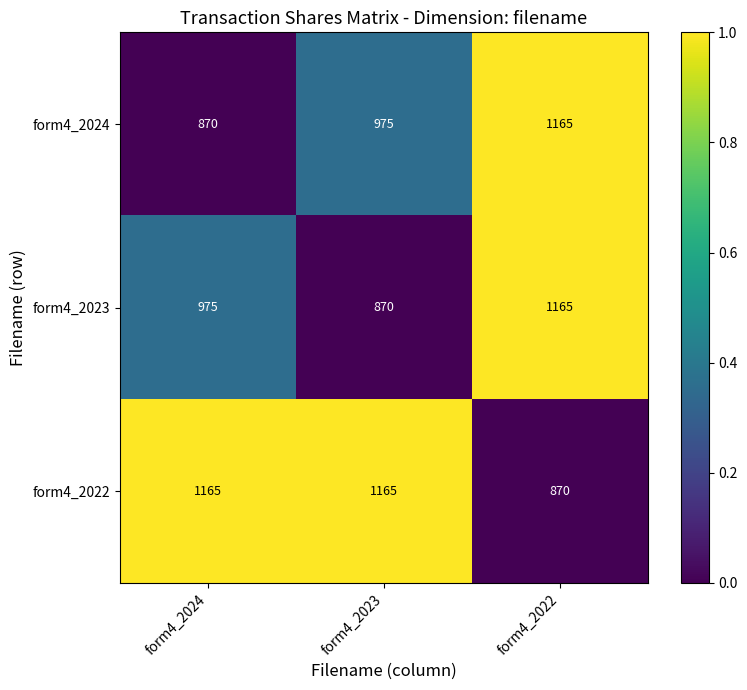

What is the sum of the form4_2024 values at form4_2023 and form4_2024?

1845